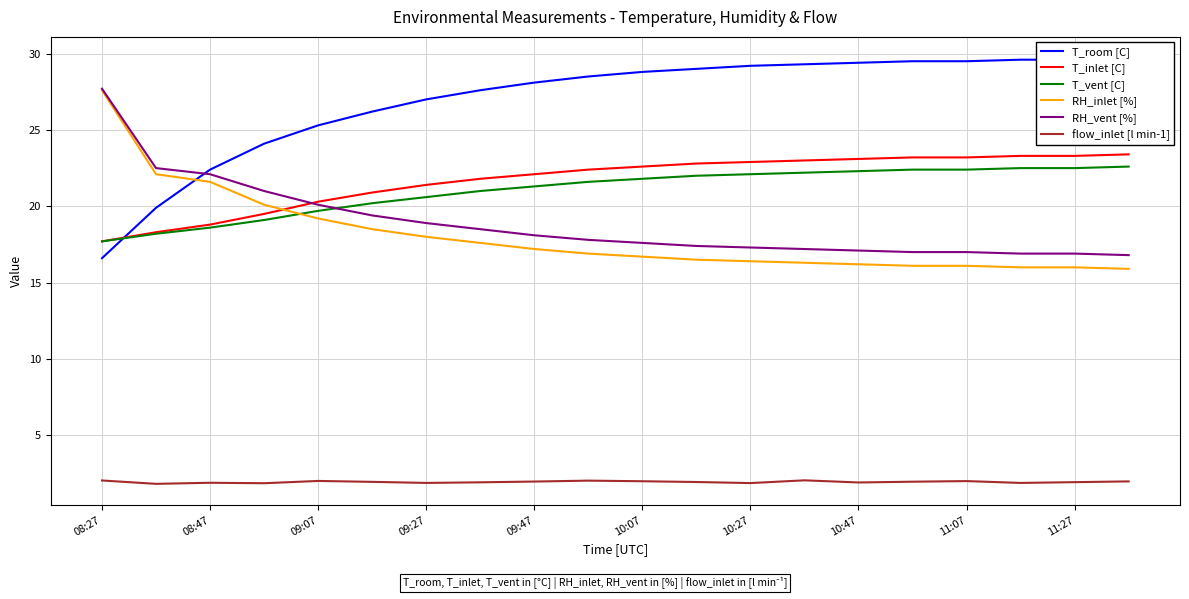

Rank the series by their maximum value, from highest to lowest.

T_room [C], RH_vent [%], RH_inlet [%], T_inlet [C], T_vent [C], flow_inlet [l min-1]